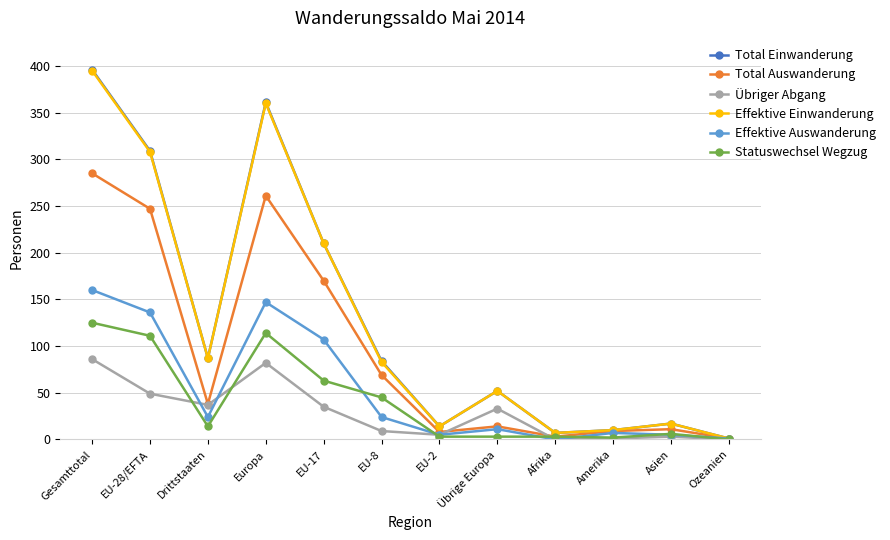

What is the difference between the second highest and minimum values in the Statuswechsel Wegzug series?

114